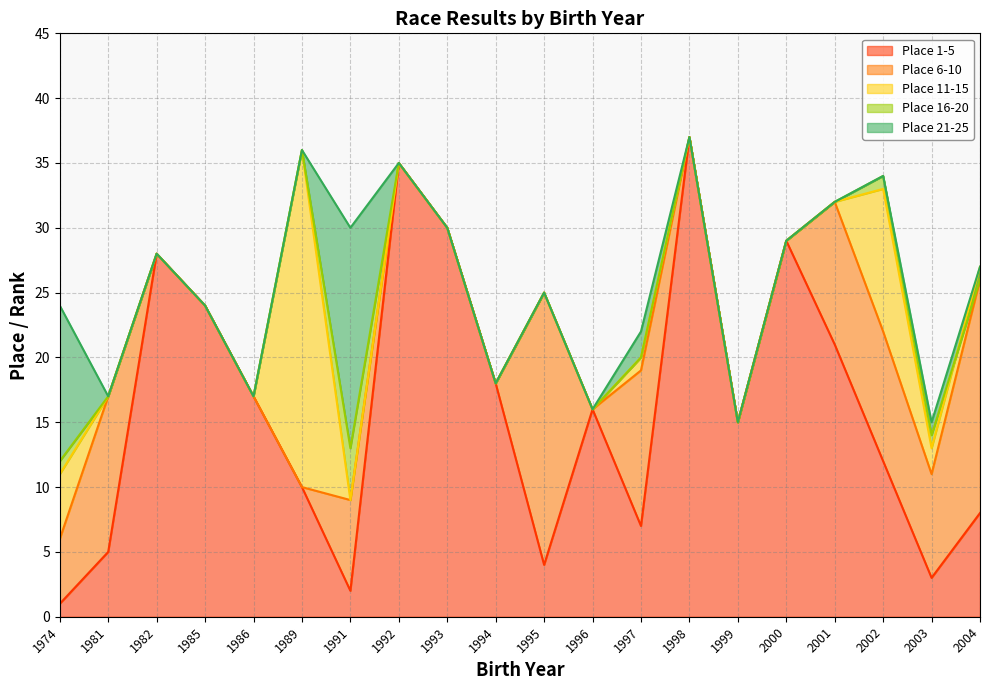

Read the Place 16-20 value at 1994.

18